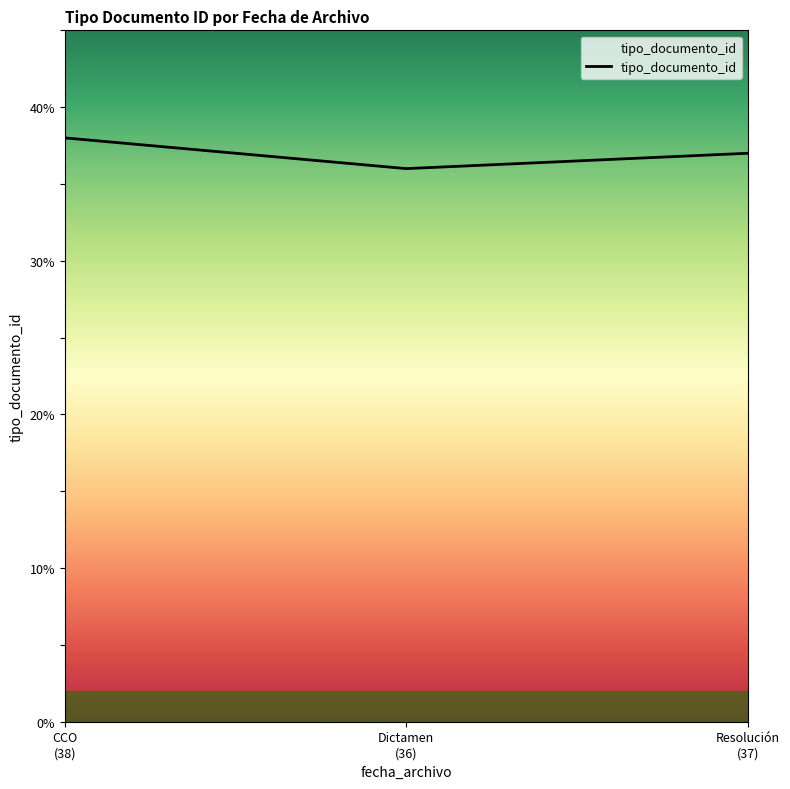

Where is the data nearest to the value 37?

Resolución
(37)